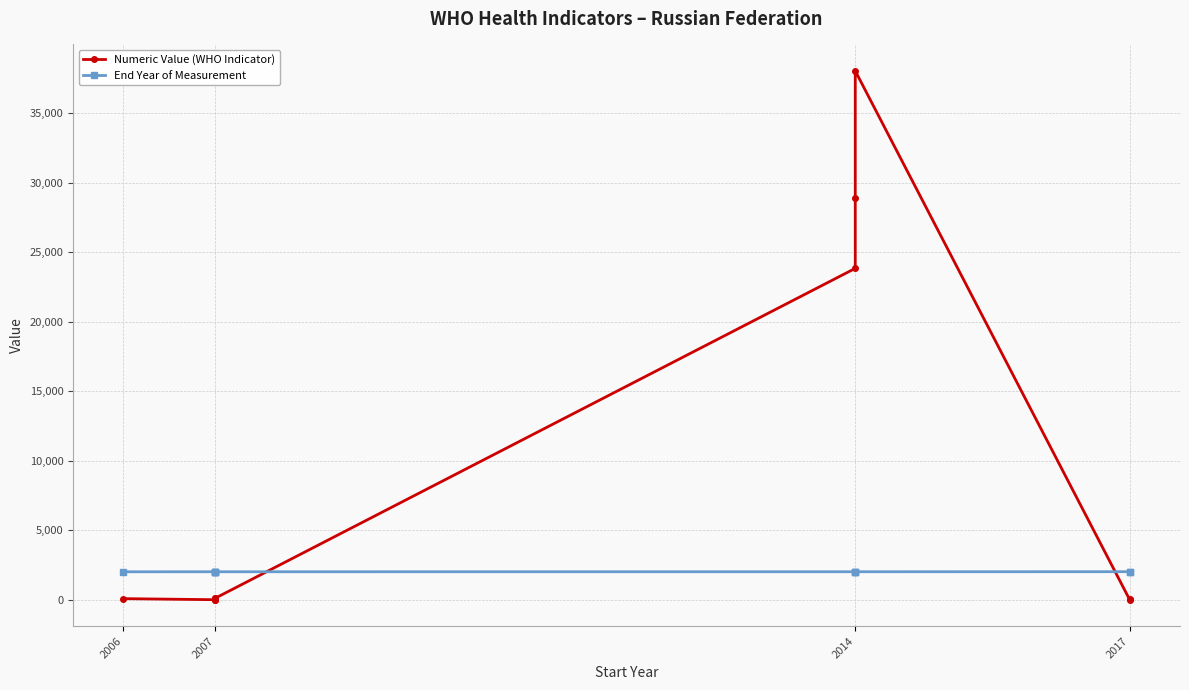

Is it true that Numeric Value (WHO Indicator) equals 0.9 at 2017?

False